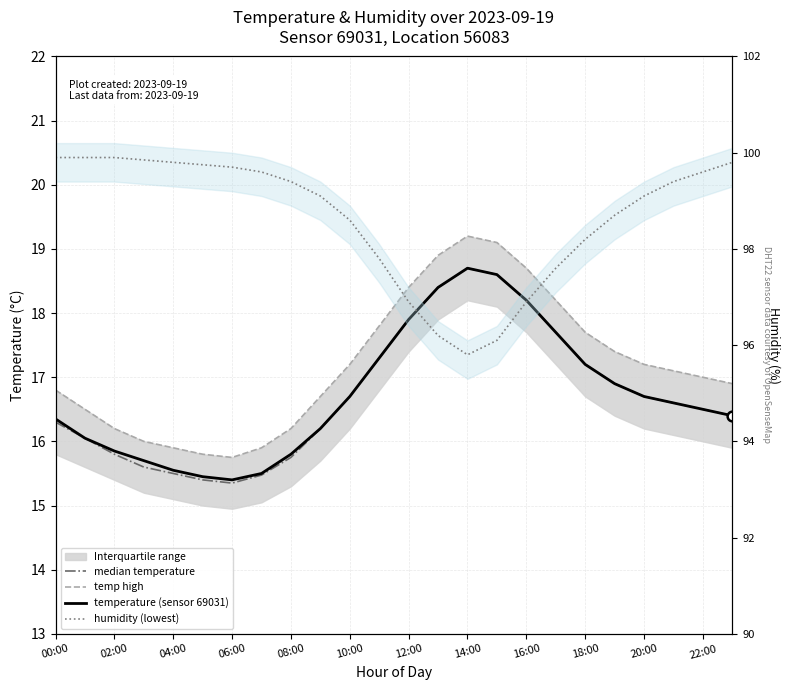

Is it true that median temperature equals 27.4 at 18:00?

False